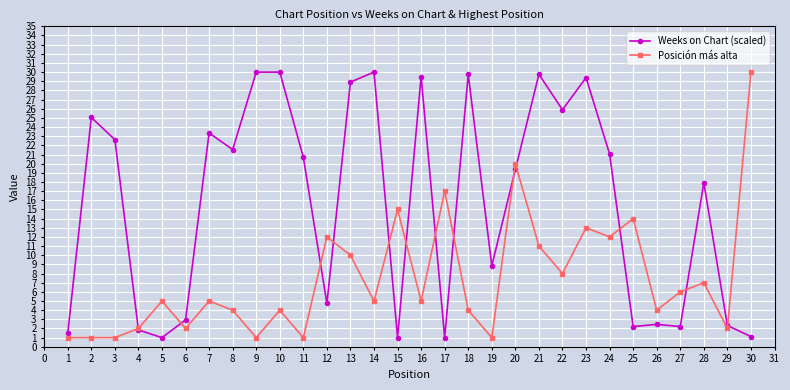

Is it true that Posición más alta equals 9.1 at 30?

False